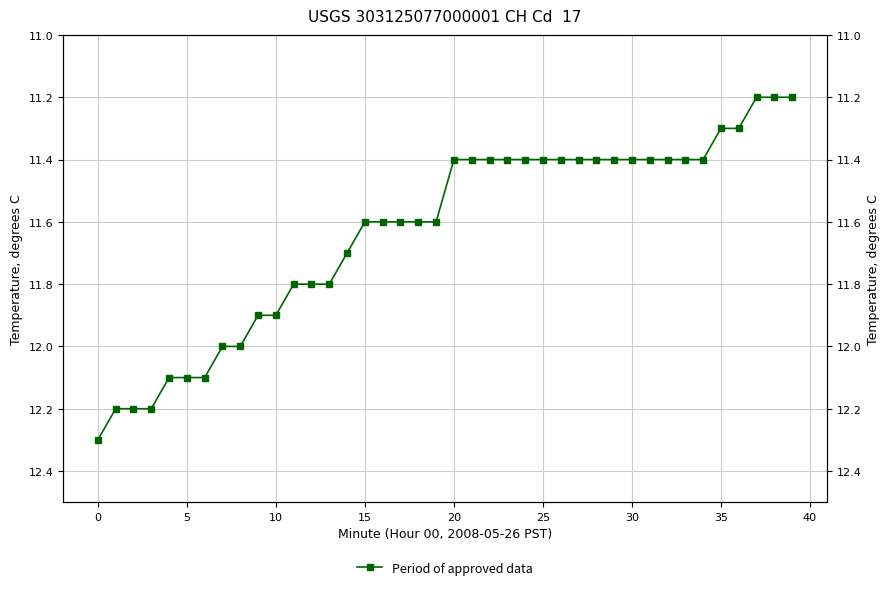

How many lines are shown in the chart?

1